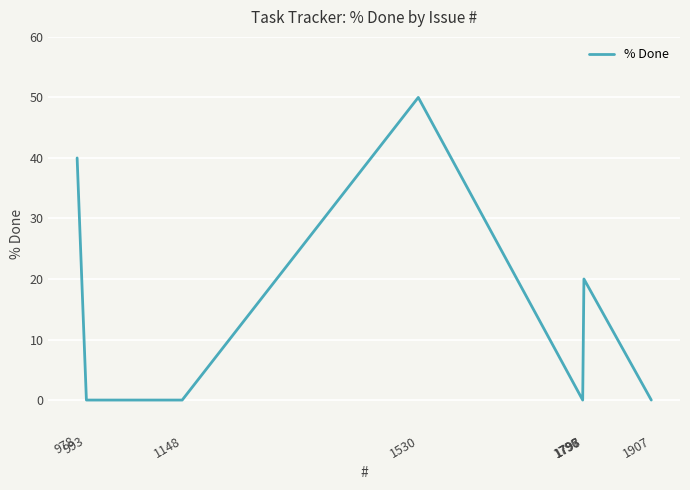

Which has a higher value, 1797 or 1907?

1797